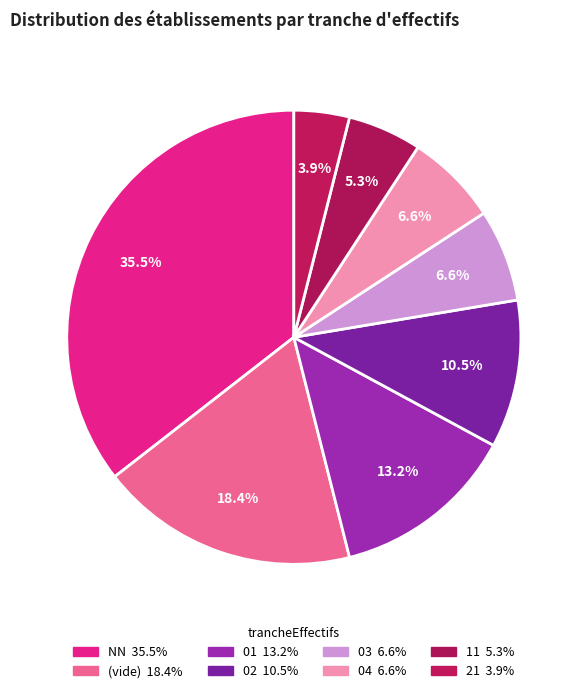

How many segments does this pie chart have?

8